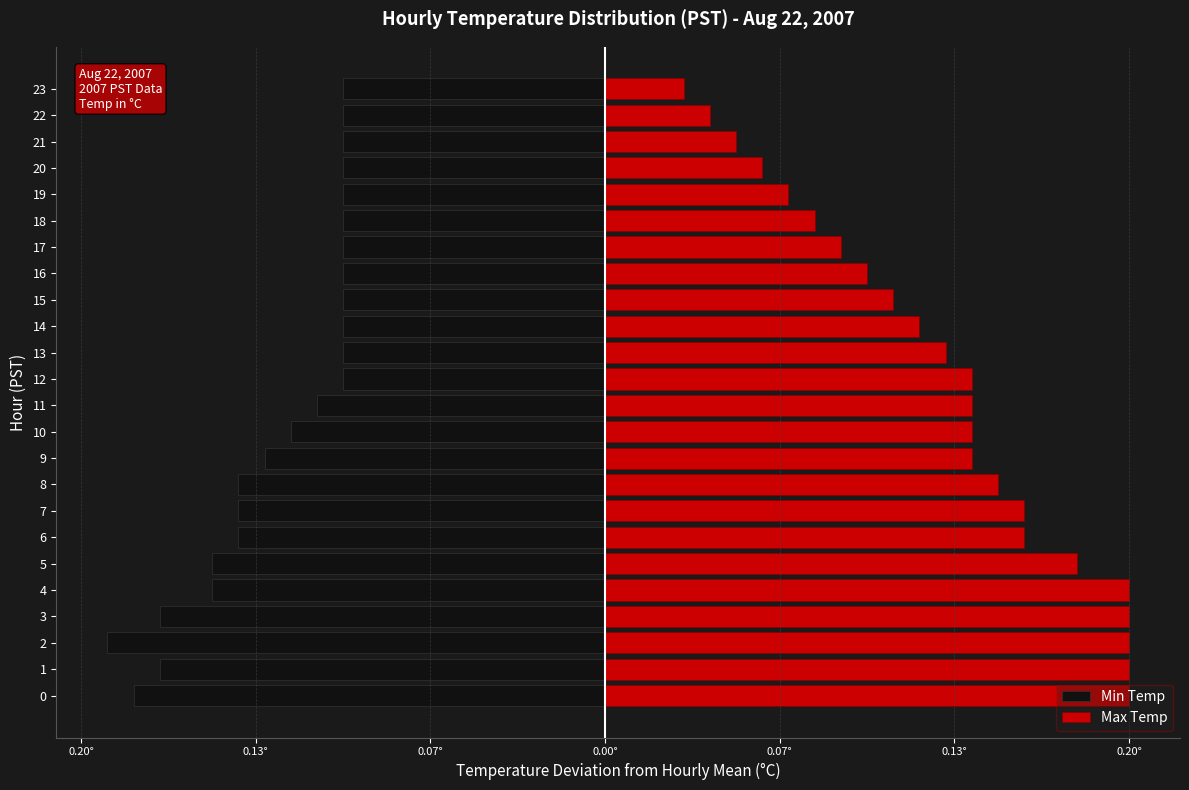

What is the difference between the highest and lowest values at 8?

0.3